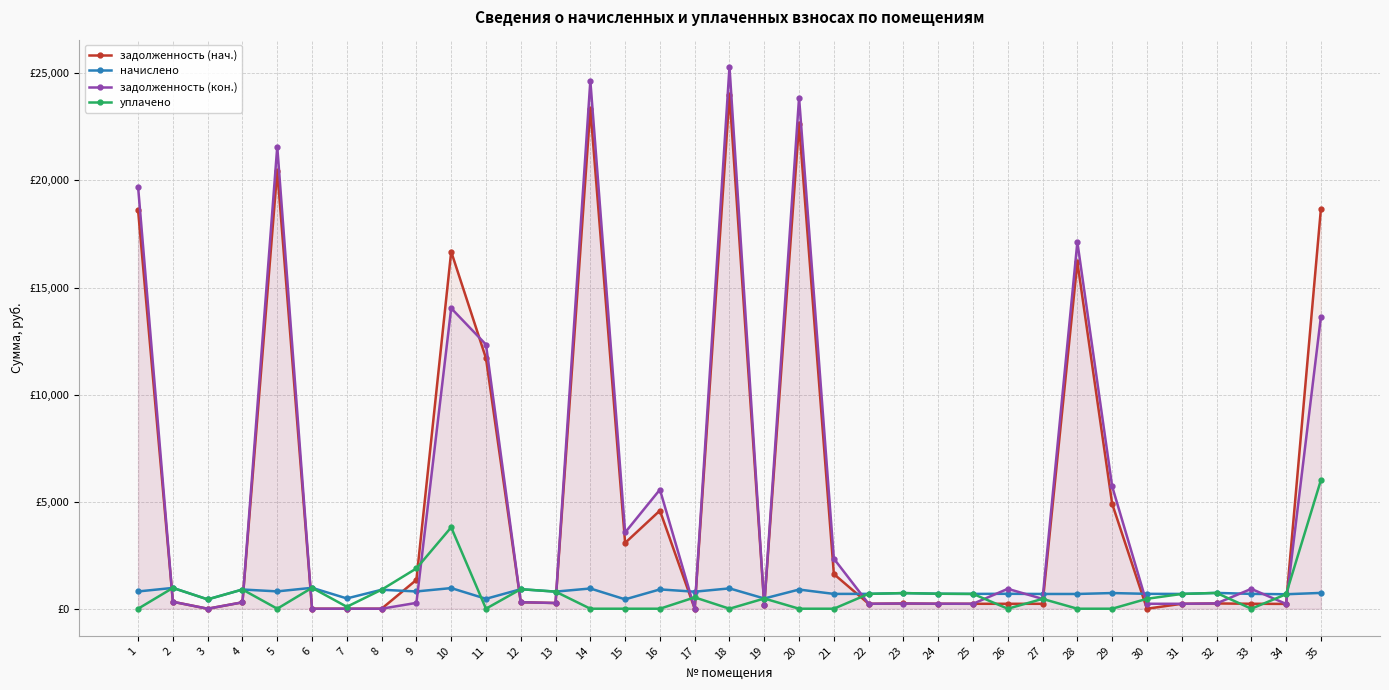

Is it true that задолженность (кон.) equals 17123.2 at 28?

True